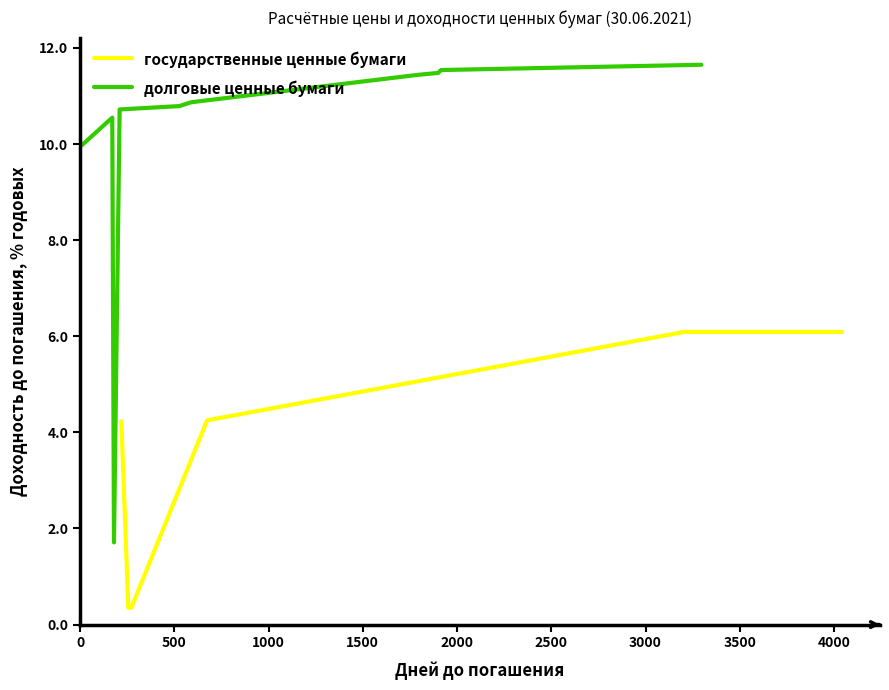

How many values in the долговые ценные бумаги series exceed 10?

8